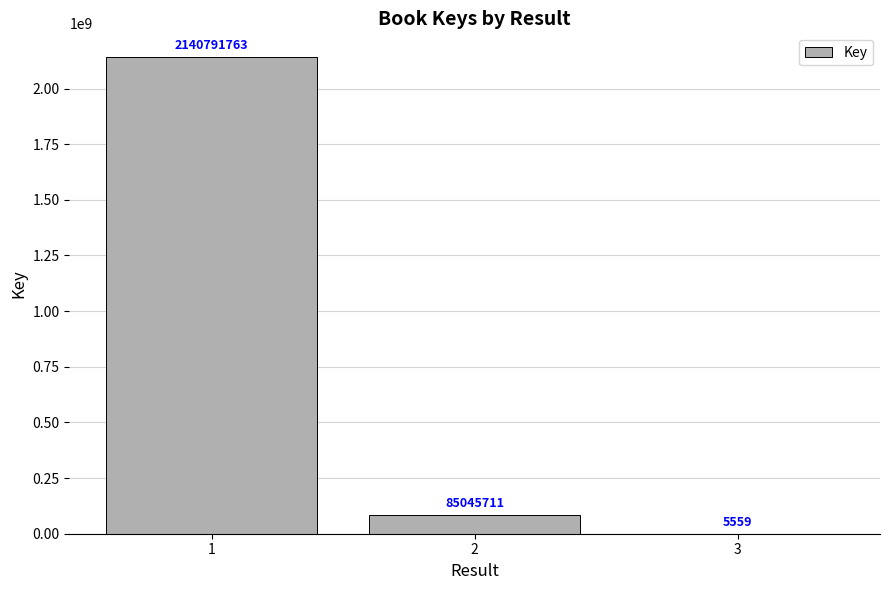

What is the greatest value displayed?

2140791763